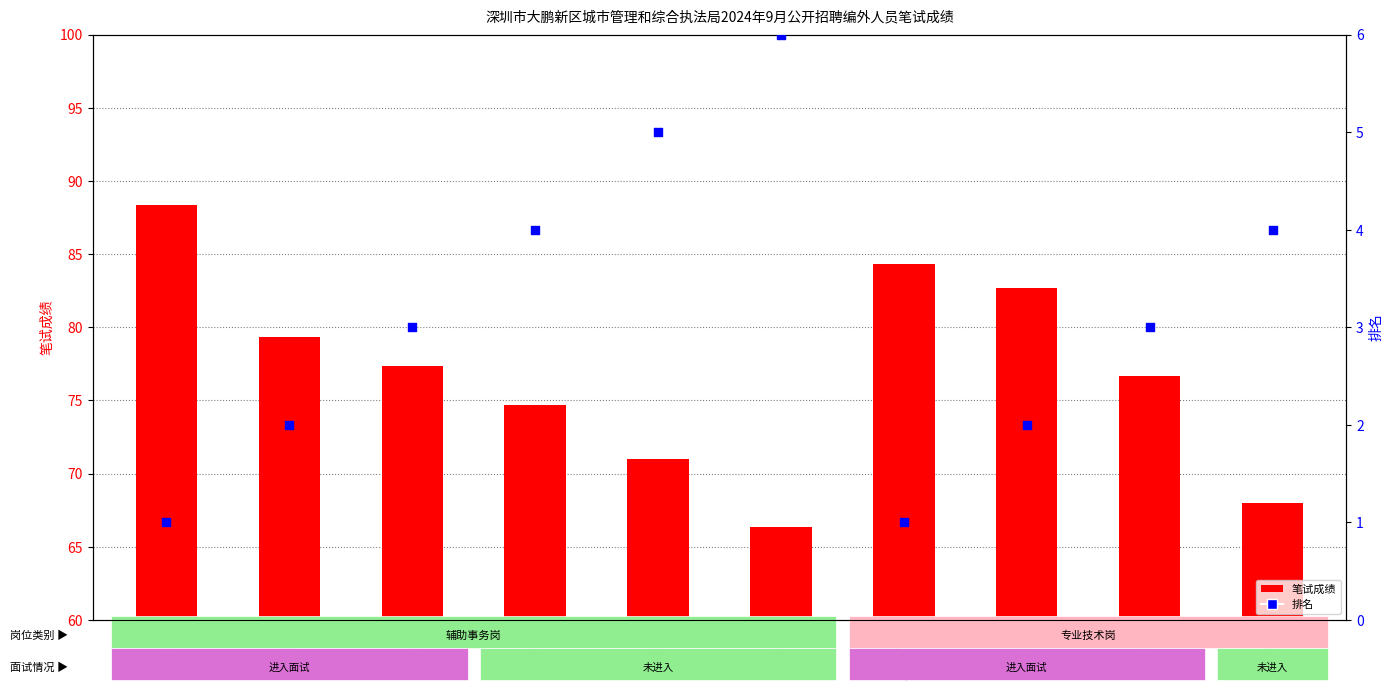

Which series has the largest Y range (max minus min)?

笔试成绩